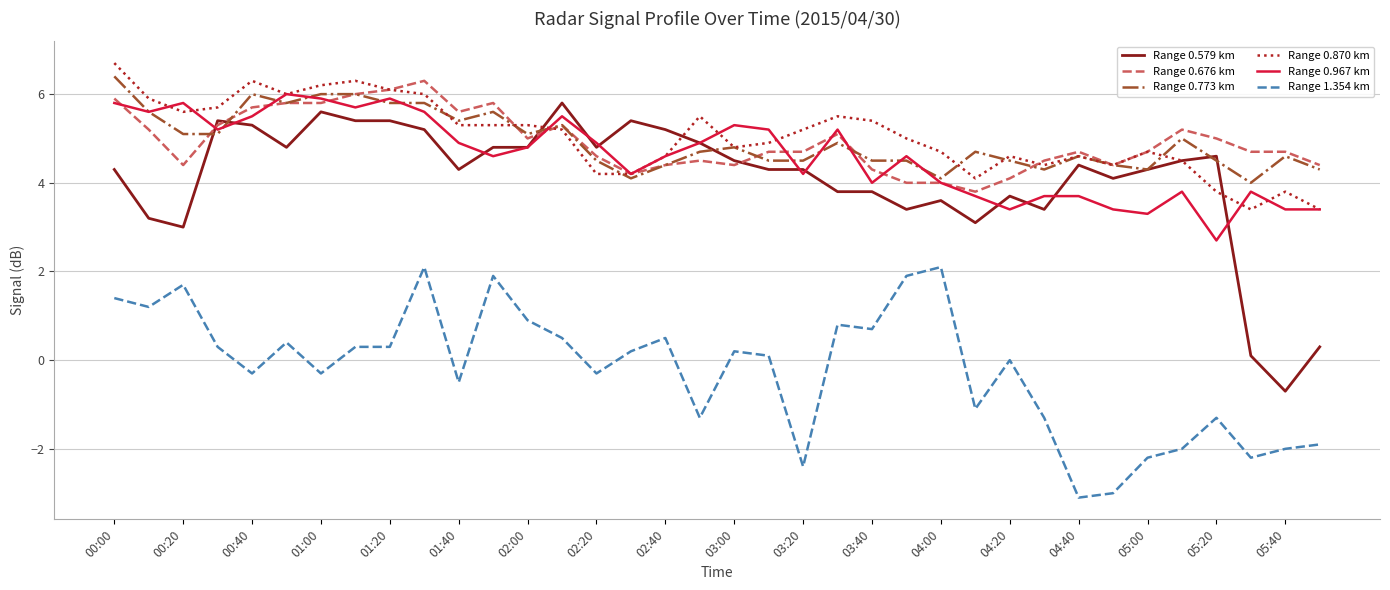

Reading right to left, what are all the values shown in this chart?

Range 0.579 km: 0.3	-0.7	0.1	4.6	4.5	4.3	4.1	4.4	3.4	3.7	3.1	3.6	3.4	3.8	3.8	4.3	4.3	4.5	4.9	5.2	5.4	4.8	5.8	4.8	4.8	4.3	5.2	5.4	5.4	5.6	4.8	5.3	5.4	3.0	3.2	4.3
Range 0.676 km: 4.4	4.7	4.7	5.0	5.2	4.7	4.4	4.7	4.5	4.1	3.8	4.0	4.0	4.3	5.1	4.7	4.7	4.4	4.5	4.4	4.2	4.6	5.3	5.0	5.8	5.6	6.3	6.1	6.0	5.8	5.8	5.7	5.3	4.4	5.2	5.9
Range 0.773 km: 4.3	4.6	4.0	4.5	5.0	4.3	4.4	4.6	4.3	4.5	4.7	4.1	4.5	4.5	4.9	4.5	4.5	4.8	4.7	4.4	4.1	4.5	5.3	5.1	5.6	5.4	5.8	5.8	6.0	6.0	5.8	6.0	5.1	5.1	5.6	6.4
Range 0.870 km: 3.4	3.8	3.4	3.8	4.5	4.7	4.4	4.6	4.4	4.6	4.1	4.7	5.0	5.4	5.5	5.2	4.9	4.8	5.5	4.6	4.2	4.2	5.2	5.3	5.3	5.3	6.0	6.1	6.3	6.2	6.0	6.3	5.7	5.6	5.9	6.7
Range 0.967 km: 3.4	3.4	3.8	2.7	3.8	3.3	3.4	3.7	3.7	3.4	3.7	4.0	4.6	4.0	5.2	4.2	5.2	5.3	4.9	4.6	4.2	4.9	5.5	4.8	4.6	4.9	5.6	5.9	5.7	5.9	6.0	5.5	5.2	5.8	5.6	5.8
Range 1.354 km: -1.9	-2.0	-2.2	-1.3	-2.0	-2.2	-3.0	-3.1	-1.3	0.0	-1.1	2.1	1.9	0.7	0.8	-2.4	0.1	0.2	-1.3	0.5	0.2	-0.3	0.5	0.9	1.9	-0.5	2.1	0.3	0.3	-0.3	0.4	-0.3	0.3	1.7	1.2	1.4